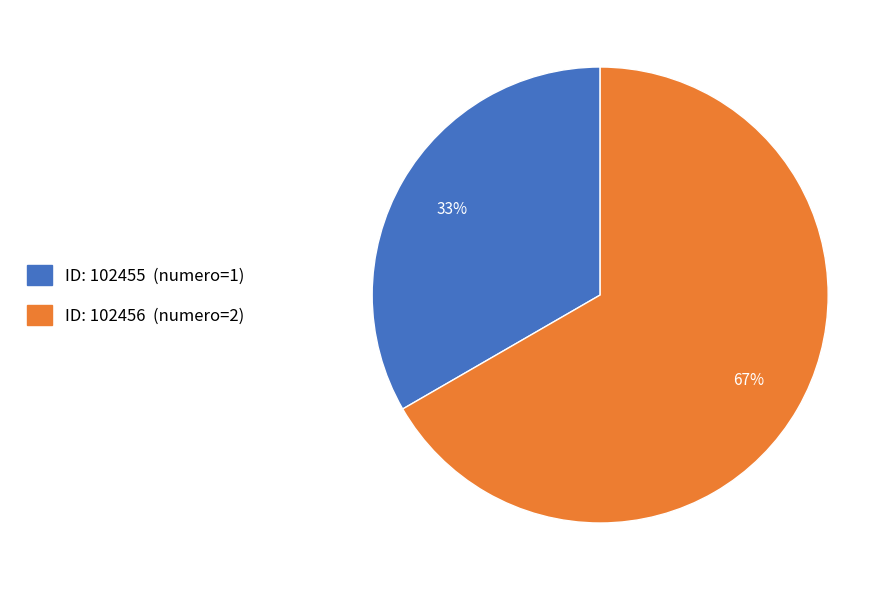

To the nearest percent, what is the average slice percentage?

50%